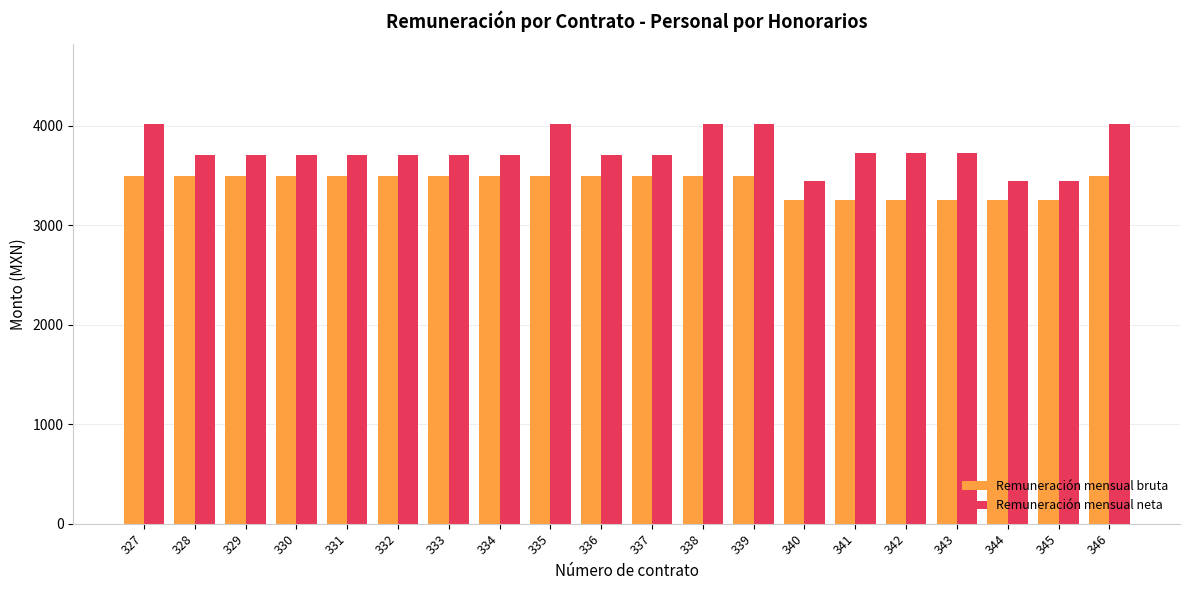

What is the value of the Remuneración mensual neta bar at the 16th from the left?

3729.4